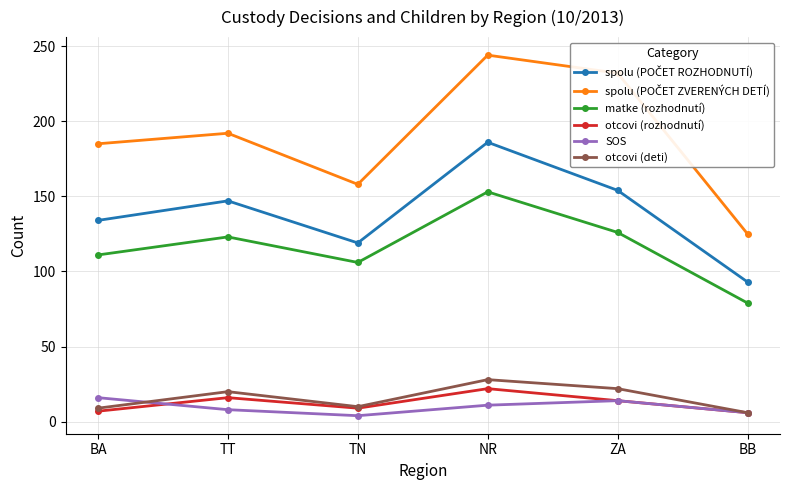

The value of matke (rozhodnutí) at ZA is 46. True or false?

False